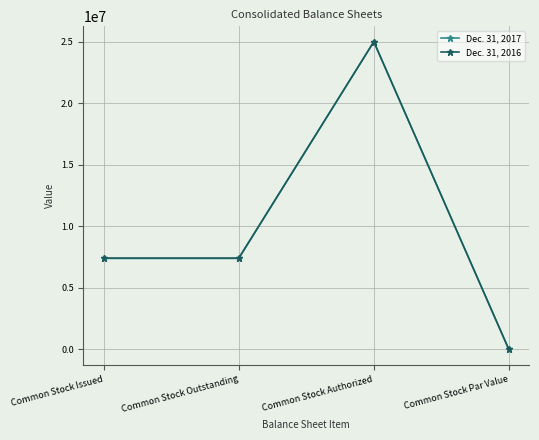

Which series changed the most between Common Stock Issued and Common Stock Authorized?

Dec. 31, 2017